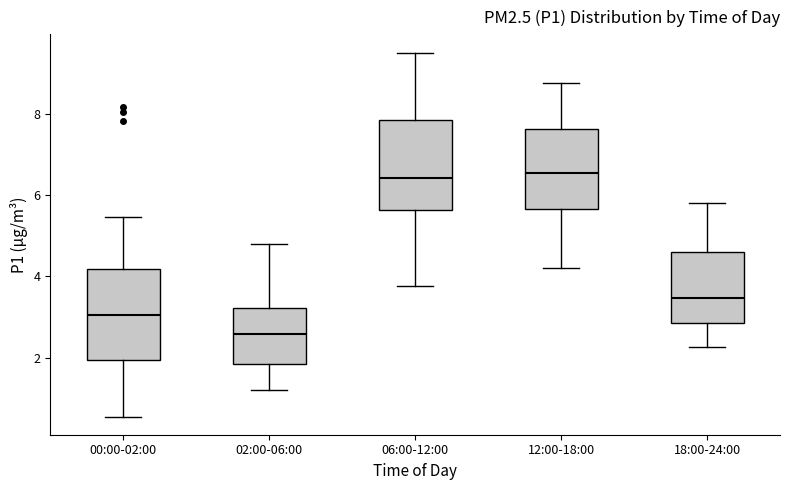

Reading left to right, transcribe this box plot: for each box, give where its median line is, the range the box spans, and where its two whiskers end, as read against the y-axis. The values are not printed on the chart, so give them approximately, as read against the axis.

00:00-02:00: median 3.0, box 2.0 to 4.2, whiskers 0.6 to 5.4
02:00-06:00: median 2.6, box 1.8 to 3.2, whiskers 1.2 to 4.8
06:00-12:00: median 6.4, box 5.6 to 7.8, whiskers 3.8 to 9.6
12:00-18:00: median 6.6, box 5.6 to 7.6, whiskers 4.2 to 8.8
18:00-24:00: median 3.4, box 2.8 to 4.6, whiskers 2.2 to 5.8